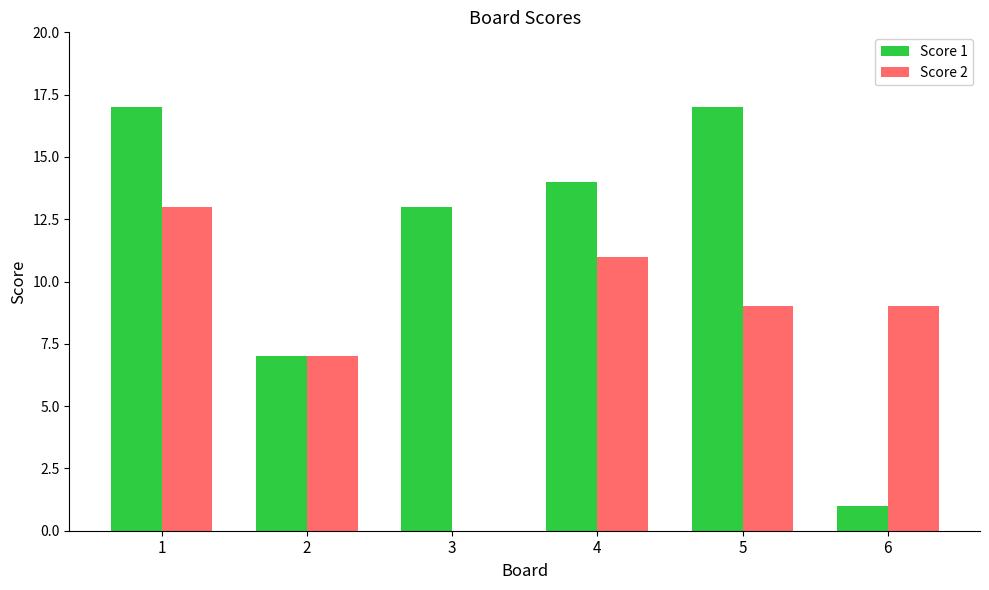

What is the difference between the Score 2 values at 2 and 6?

2